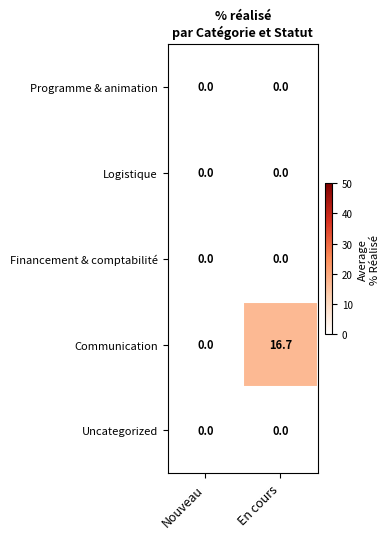

At how many categories does at least one series exceed 10?

1